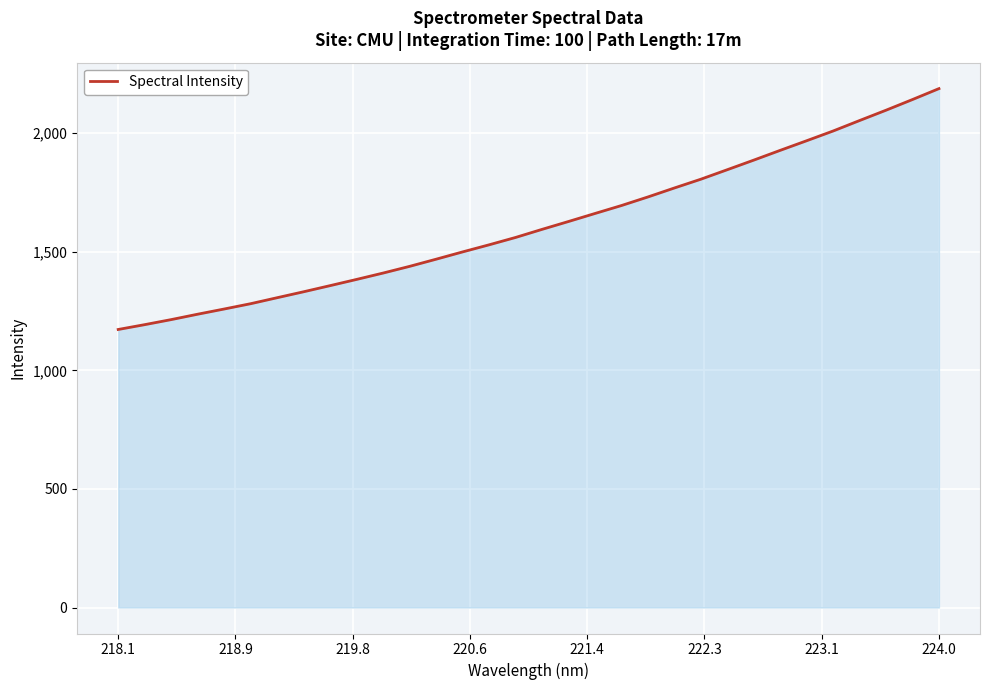

What is the maximum value shown in the chart?

2187.4